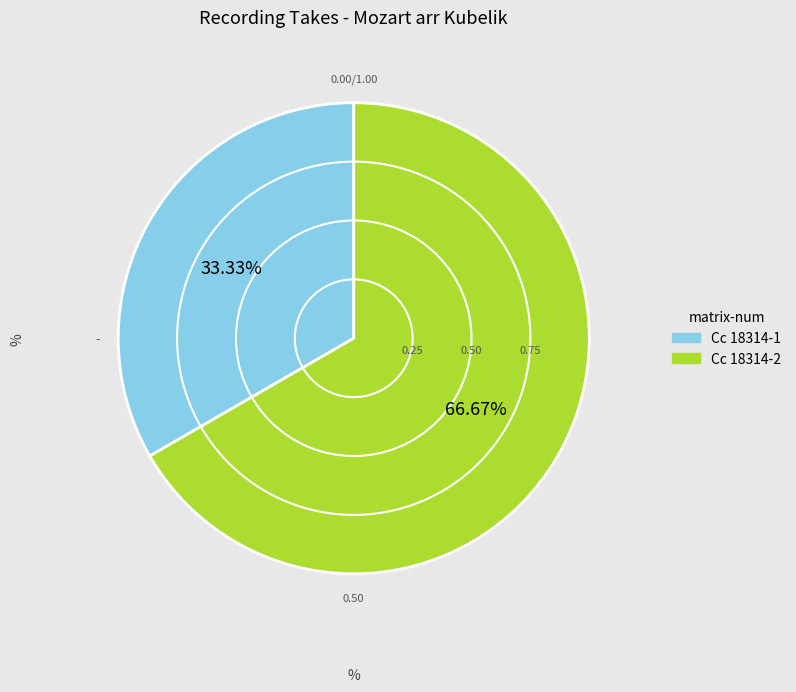

Combined, do Cc 18314-1 and Cc 18314-2 account for over 50%?

Yes